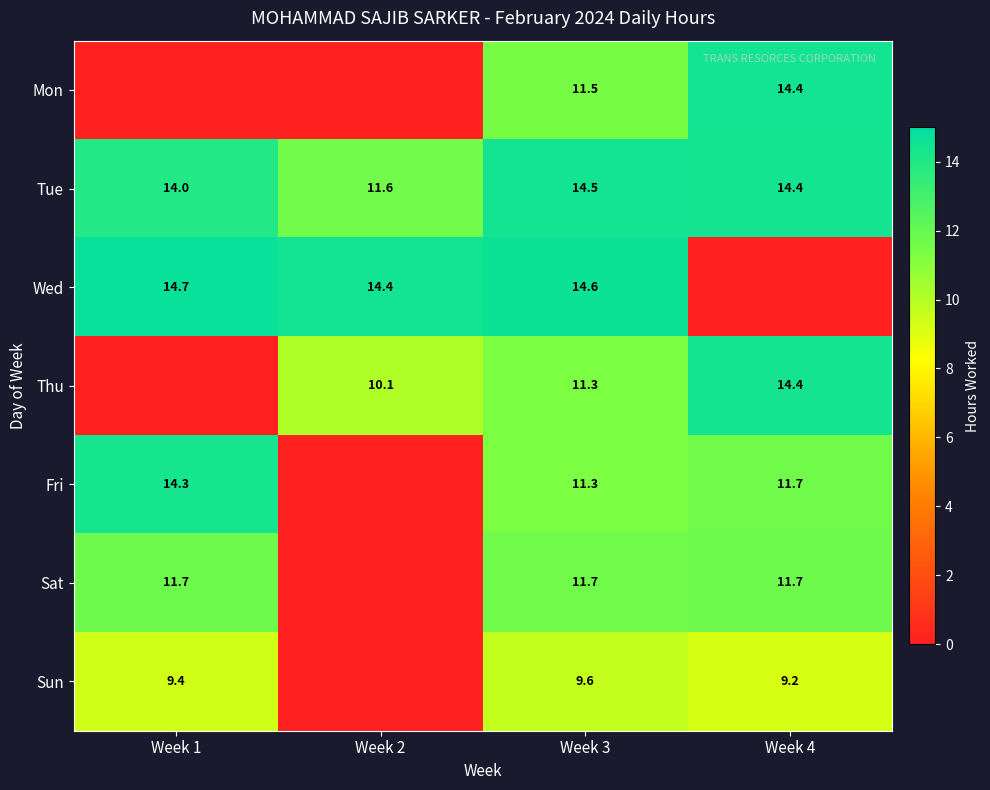

The value of Fri at Week 4 is 5.3. True or false?

False